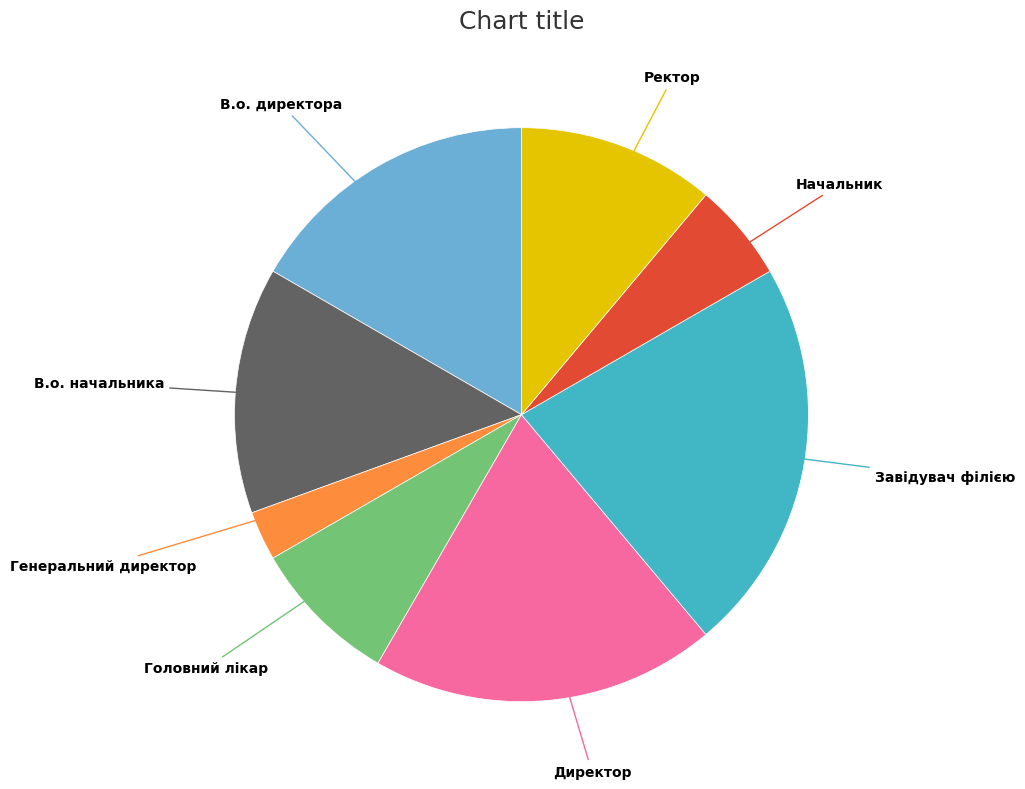

Rank the categories by value from highest to lowest.

Завідувач філією, Директор, В.о. директора, В.о. начальника, Ректор, Головний лікар, Начальник, Генеральний директор